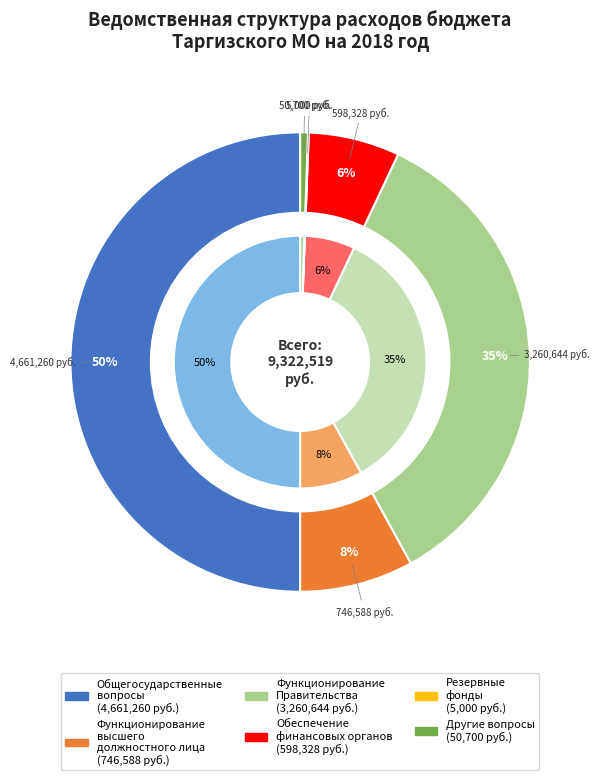

Is it true that Функционирование высшего должностного лица is 8% of the pie?

True